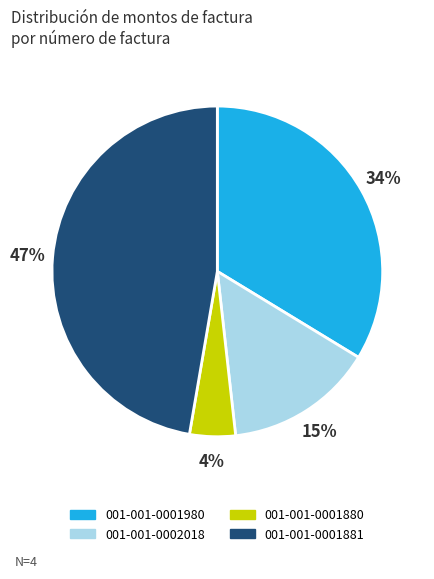

How many segments does this pie chart have?

4